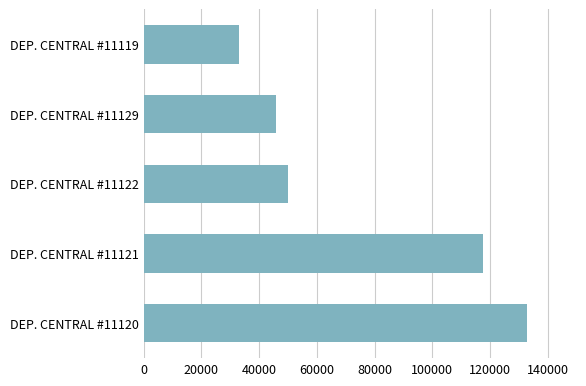

Rank the categories by value from highest to lowest.

DEP. CENTRAL #11120, DEP. CENTRAL #11121, DEP. CENTRAL #11122, DEP. CENTRAL #11129, DEP. CENTRAL #11119